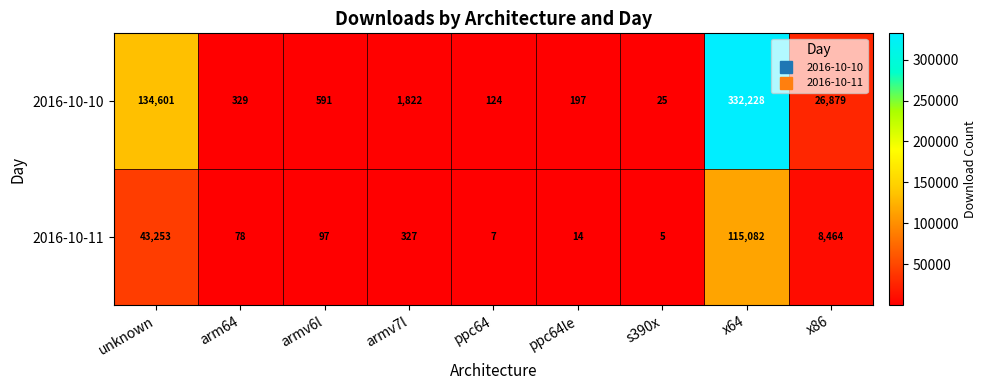

What is the total value across all series at x86?

35343